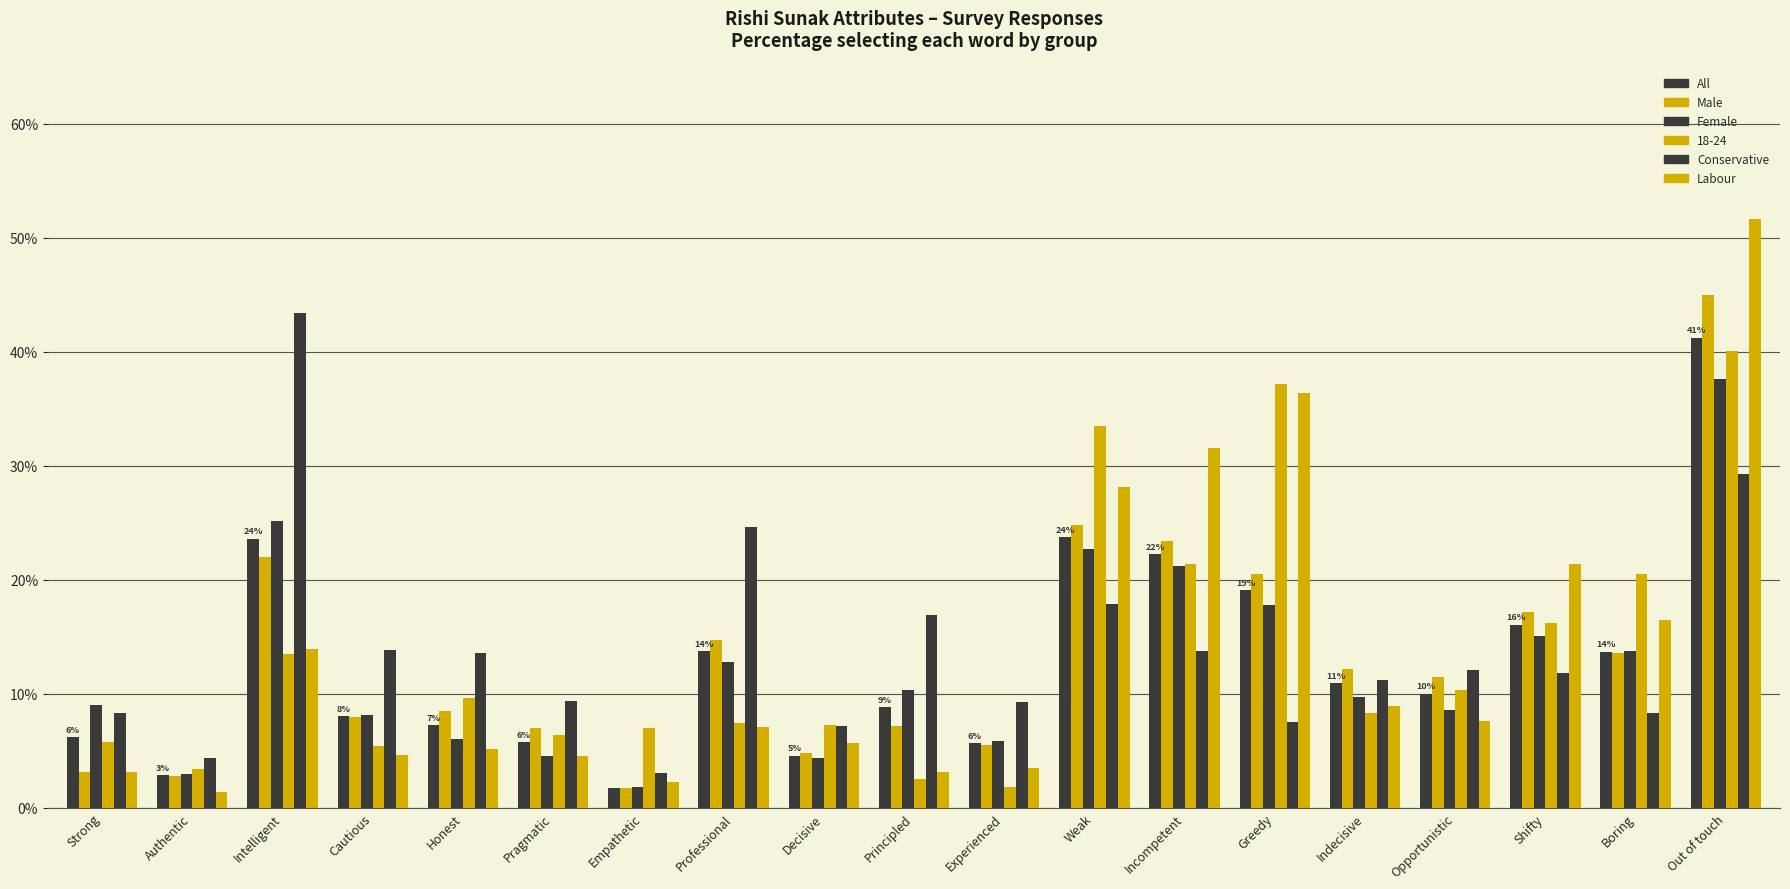

How many series are shown in this chart?

6